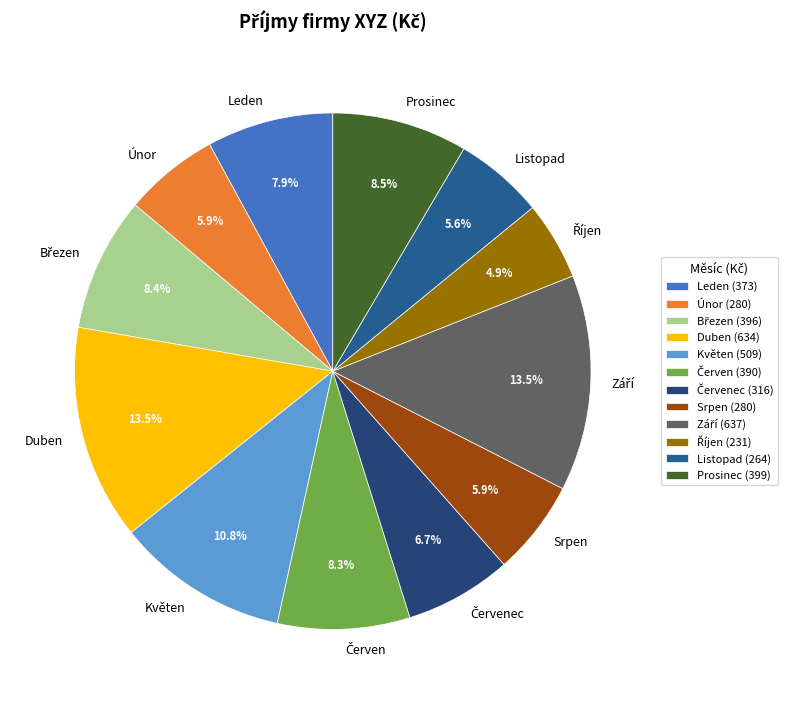

Does any single category account for the majority?

No